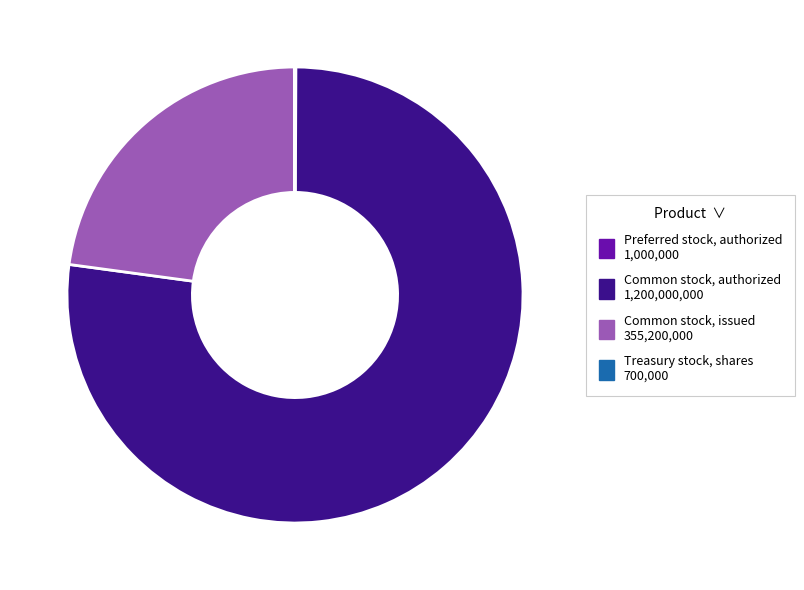

Which category has the biggest portion of the pie?

Common stock, authorized